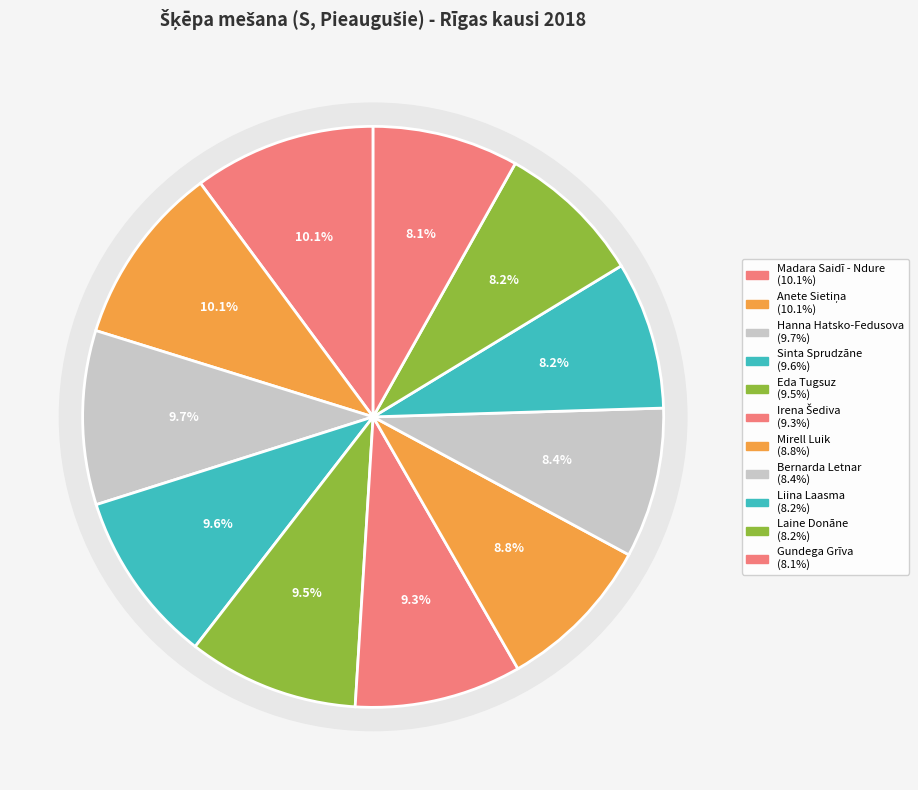

Which category has the biggest portion of the pie?

Madara Saidī - Ndure